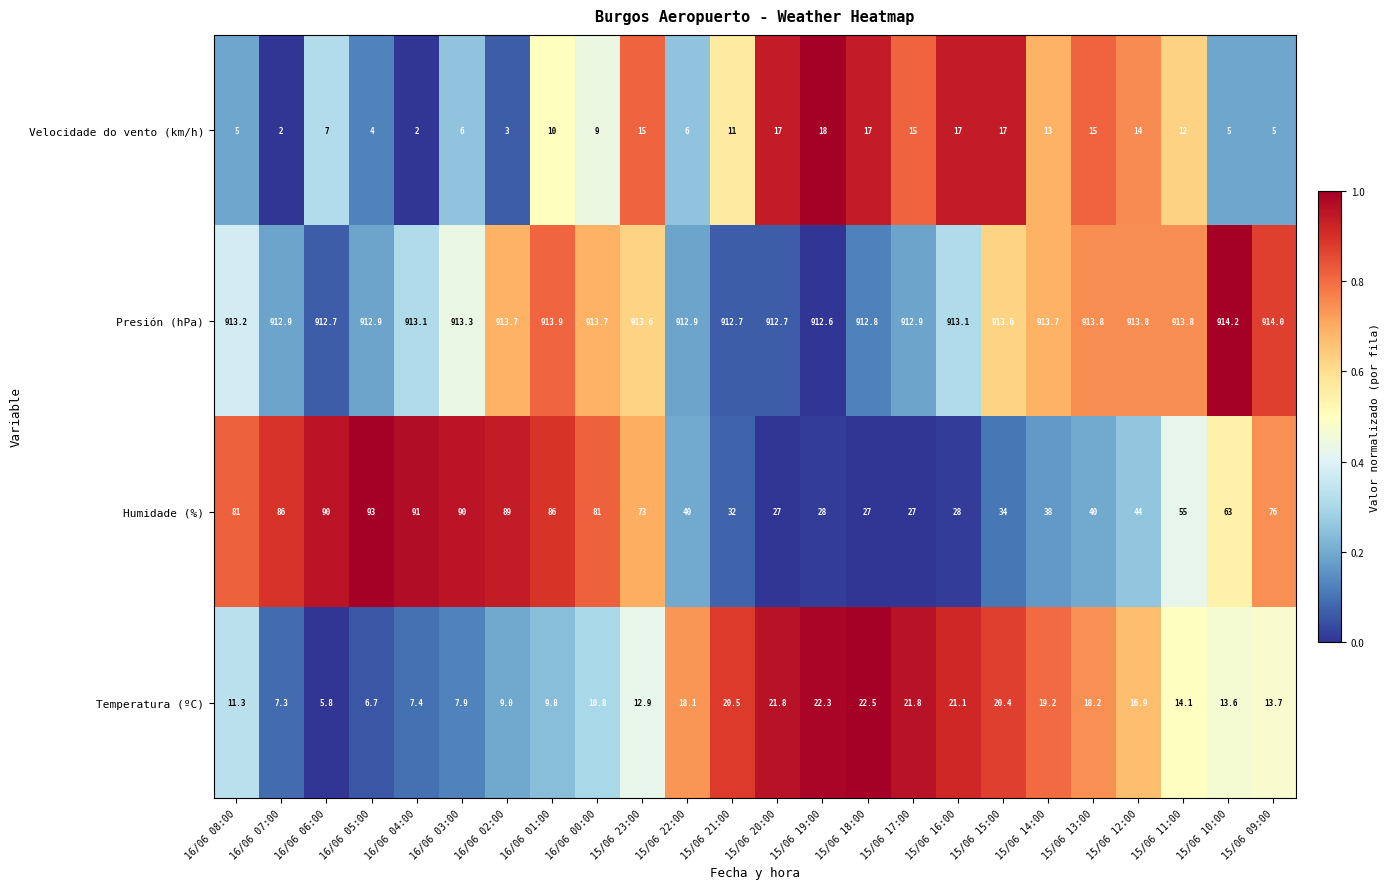

Which series changed the most between 15/06 19:00 and 15/06 17:00?

Velocidade do vento (km/h)